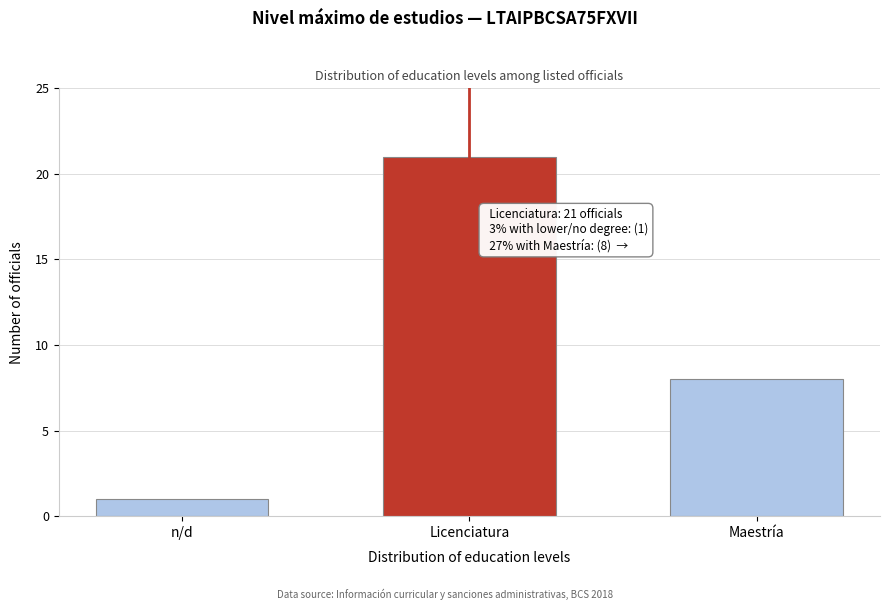

Reading right to left, transcribe all the data shown in this chart.

8	21	1